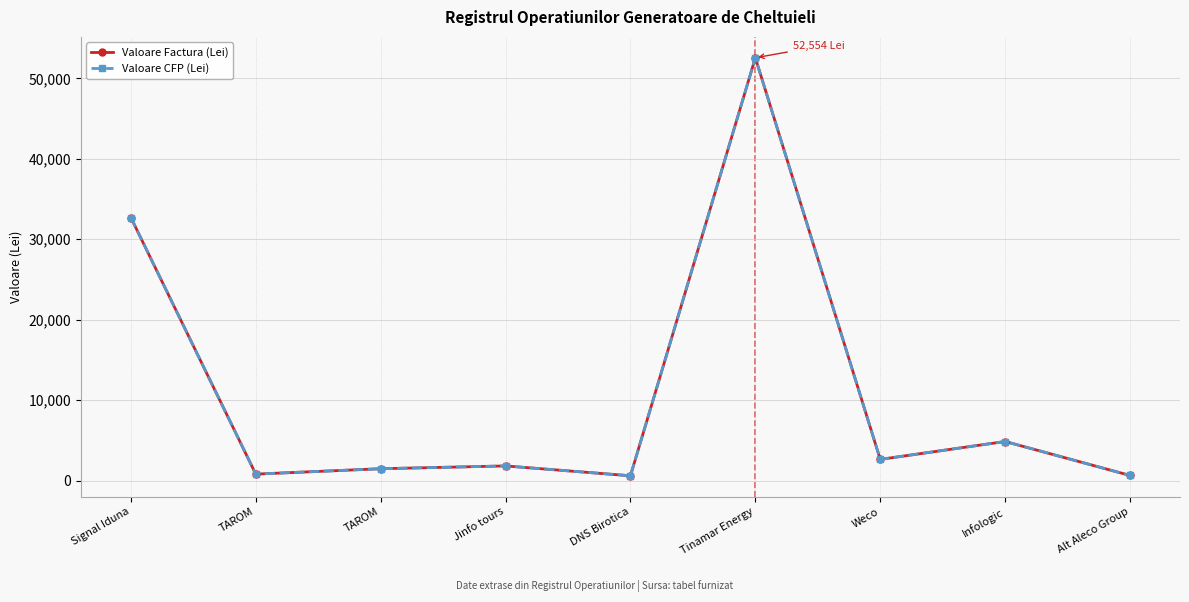

Is this an area chart (filled region under the line)?

No